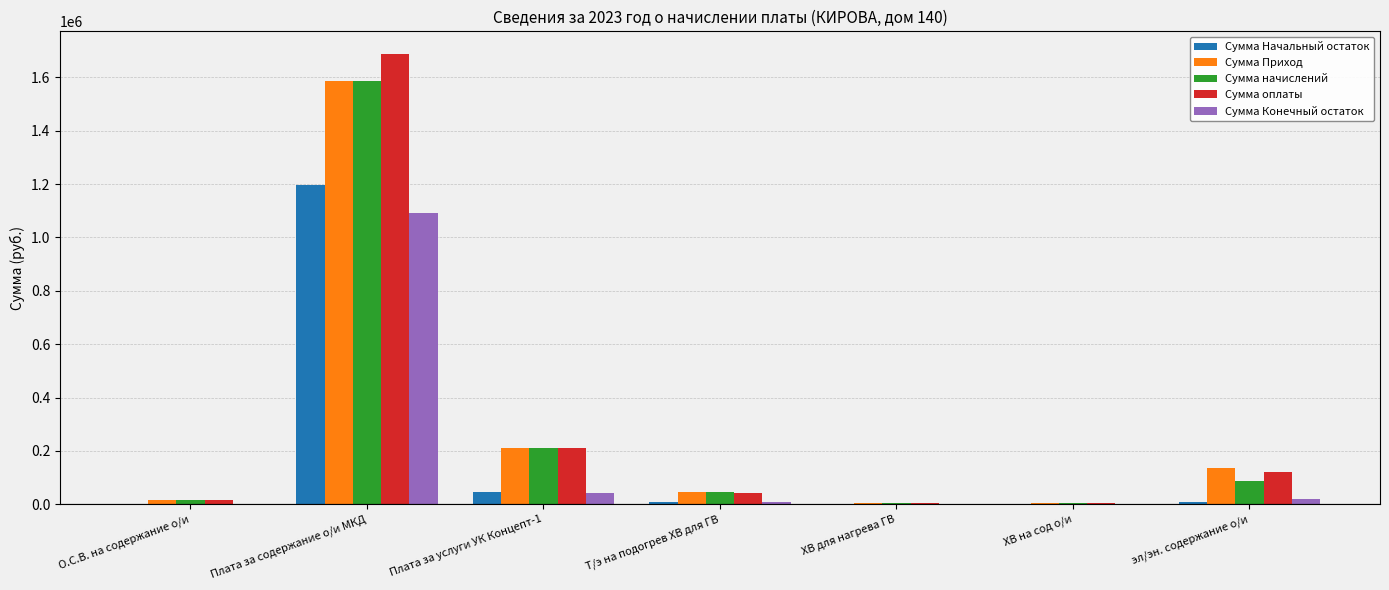

What is the greatest value displayed?

1687669.1